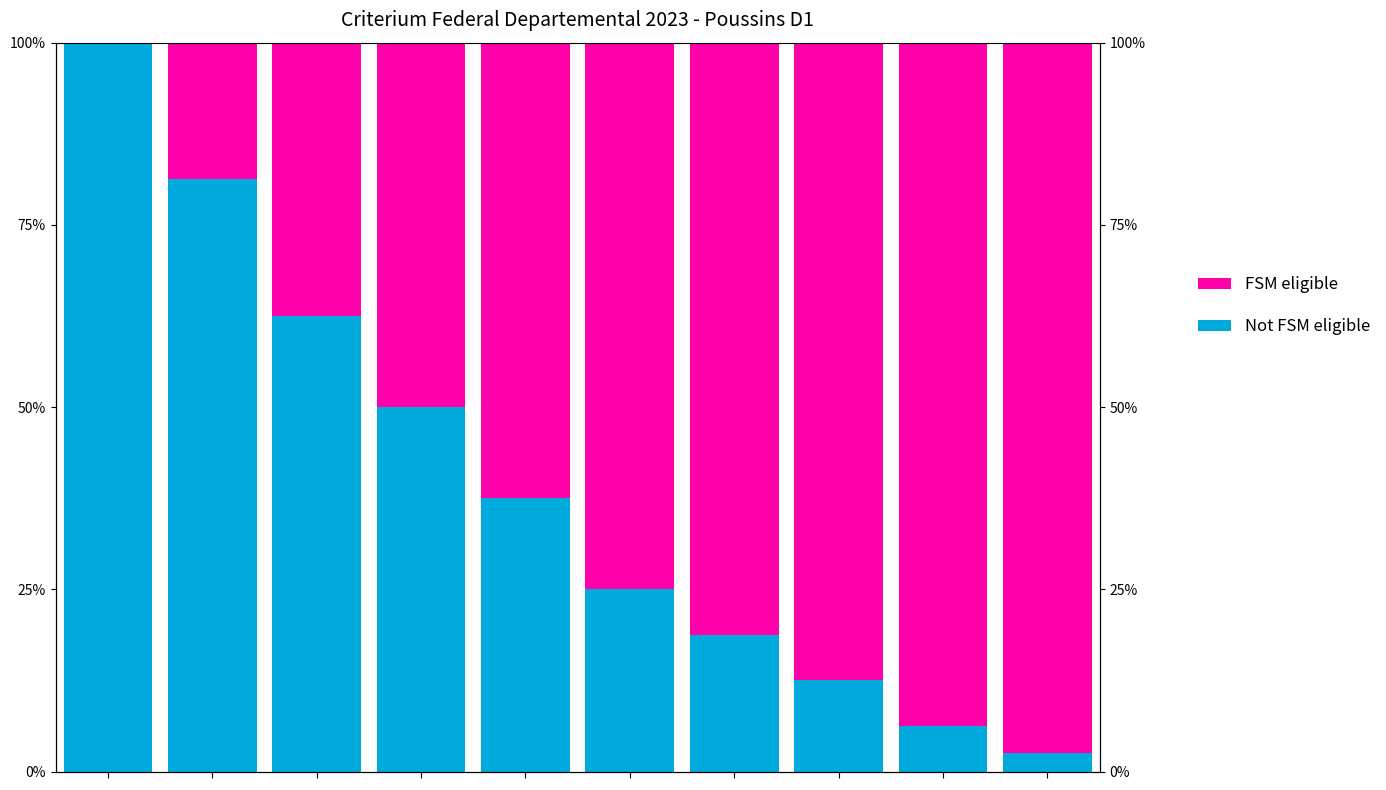

What value does the Not FSM eligible series have at 4?

0.4